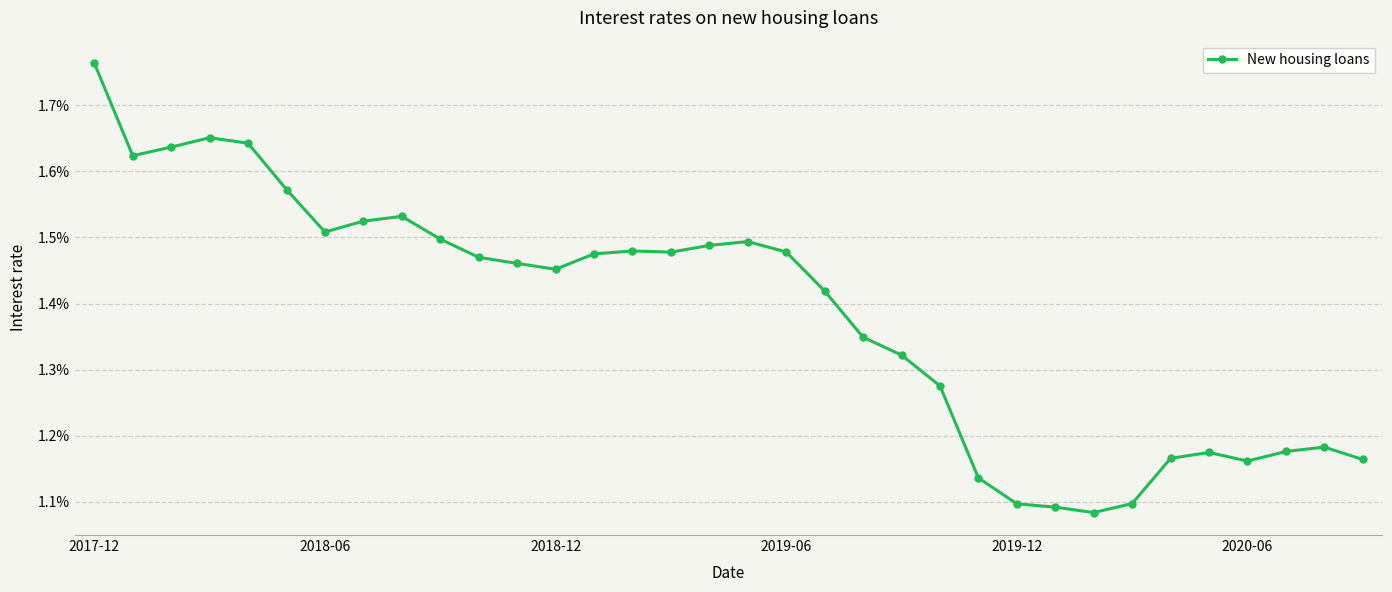

How many points are higher than both their immediate neighbors (excluding endpoints)?

6